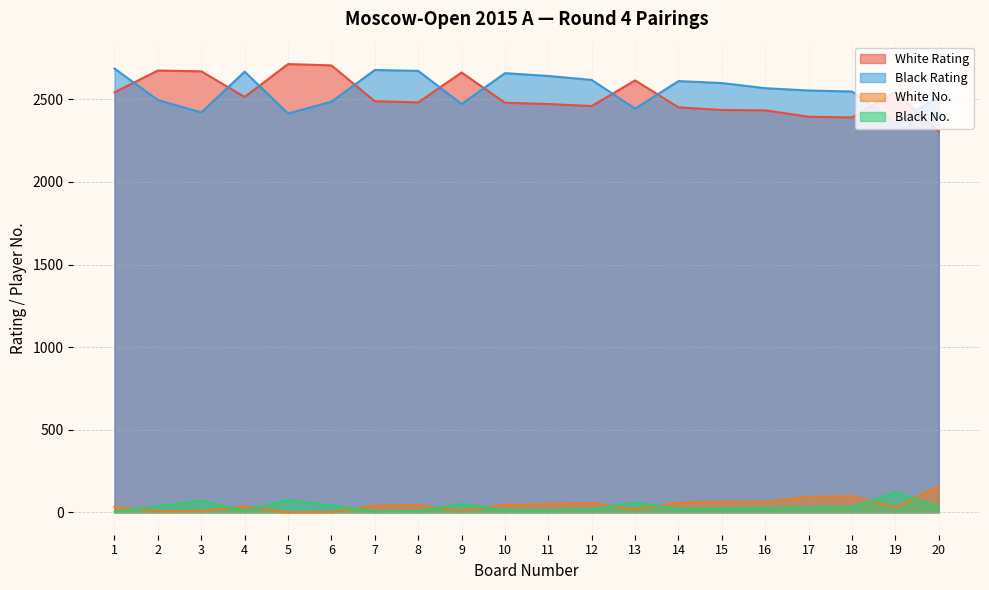

Which series has the largest range (max minus min)?

White Rating